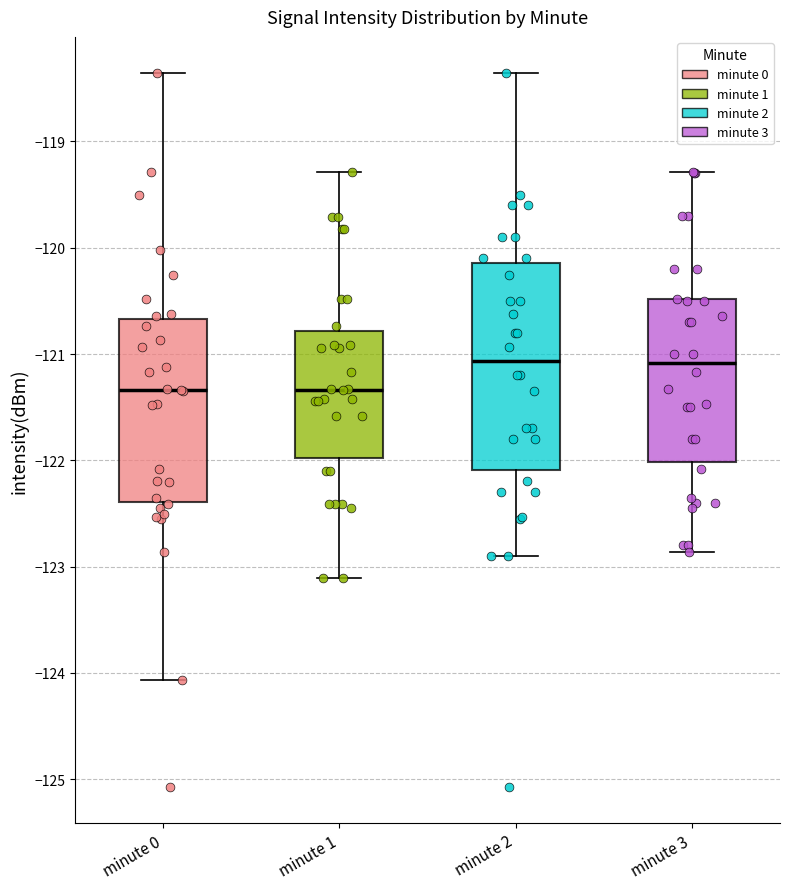

Reading left to right, read every box against the y-axis: the position of its median line, the range the box covers, and the ends of its whiskers. The values are not printed on the chart, so give them approximately, as read against the axis.

minute 0: median -121.3, box -122.4 to -120.7, whiskers -124.1 to -118.4
minute 1: median -121.3, box -122.0 to -120.8, whiskers -123.1 to -119.3
minute 2: median -121.1, box -122.1 to -120.1, whiskers -122.9 to -118.4
minute 3: median -121.1, box -122.0 to -120.5, whiskers -122.9 to -119.3